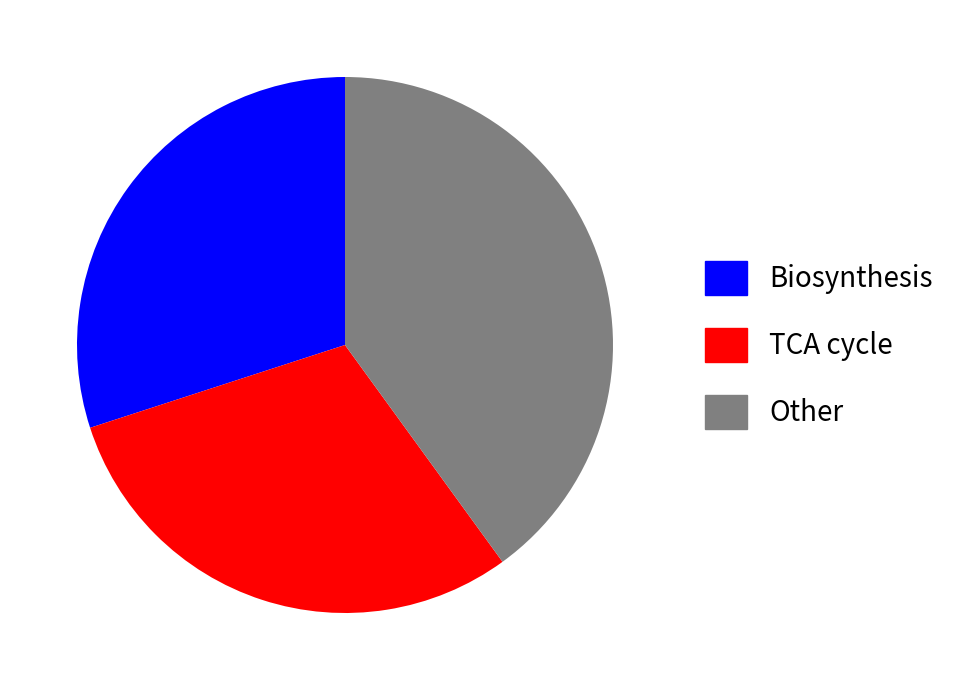

Is there any slice that represents more than half of the pie?

No